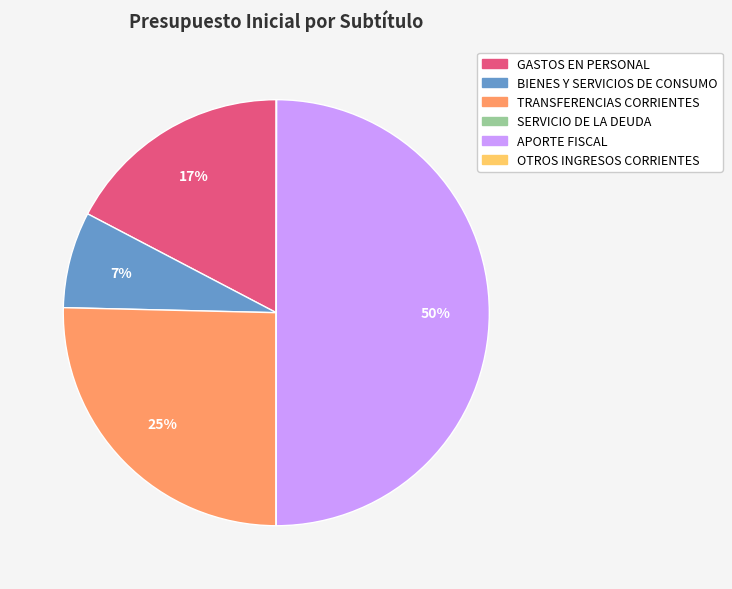

Approximately how many times larger is the value at GASTOS EN PERSONAL compared to TRANSFERENCIAS CORRIENTES?

0.7